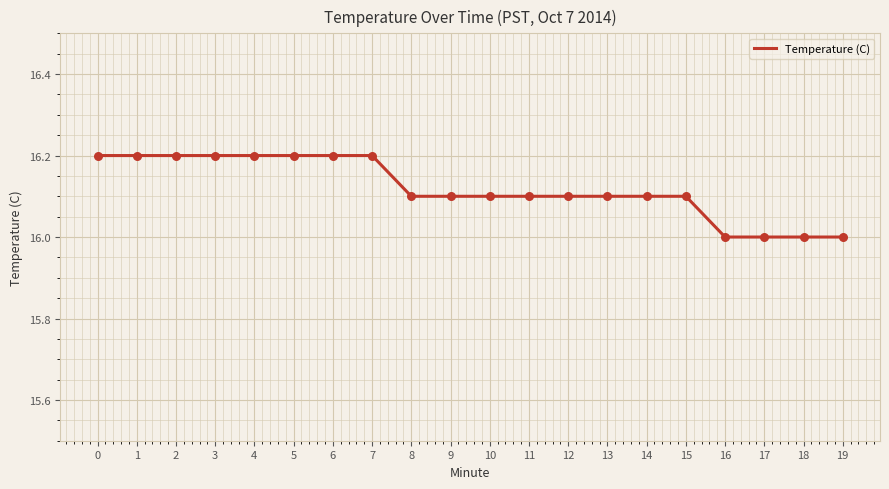

Between 18 and 15, which is larger?

15